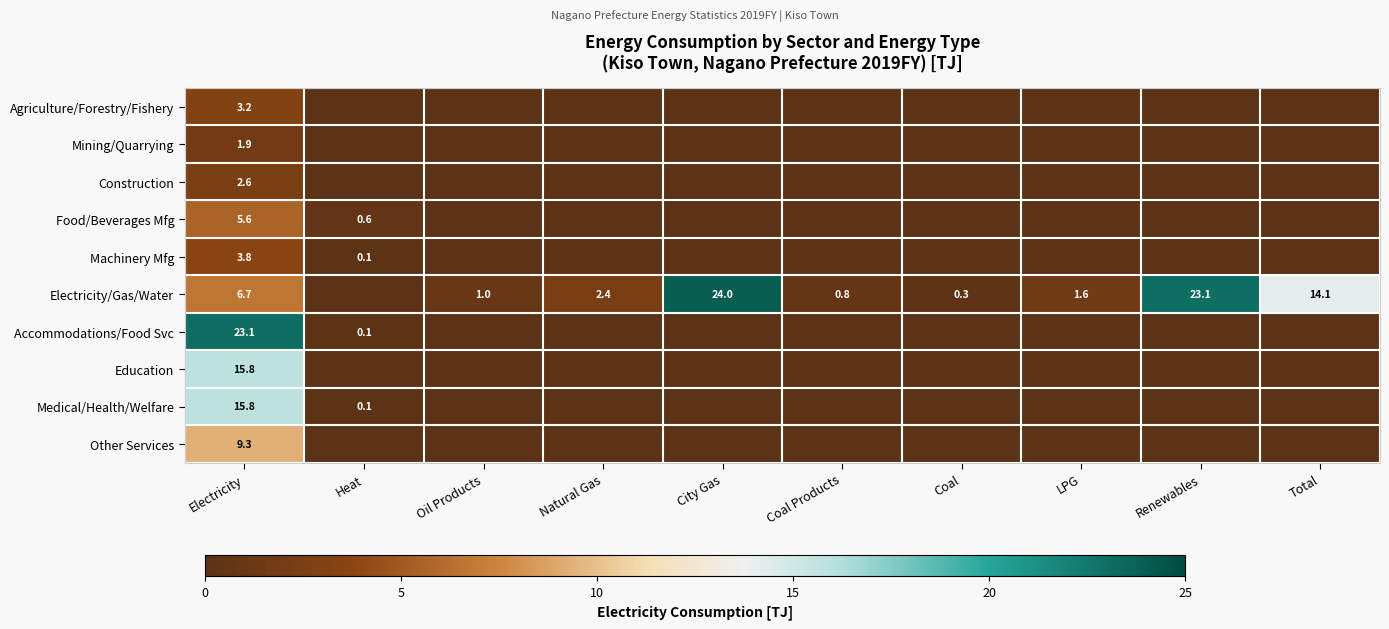

The value of Medical/Health/Welfare at Electricity is 15.8. True or false?

True